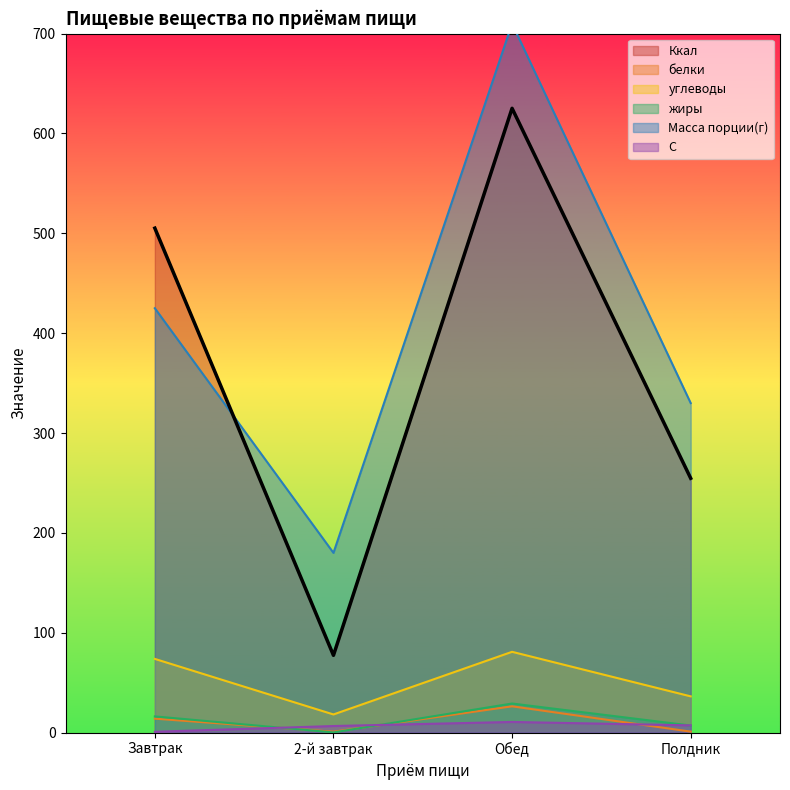

What is the smallest value displayed?

0.2